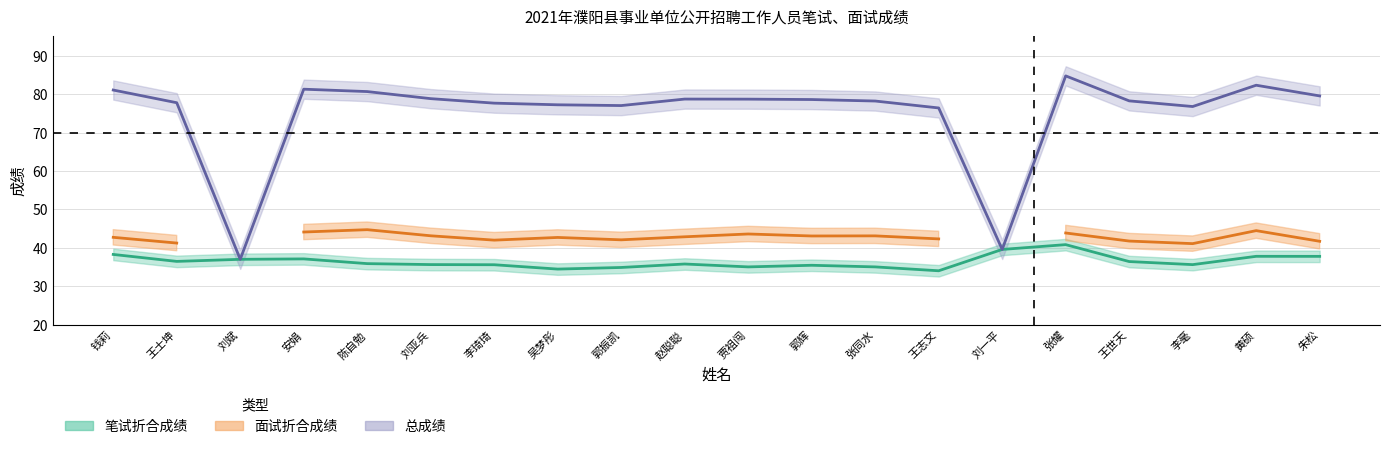

What is the label of the 15th point from the left?

刘一平